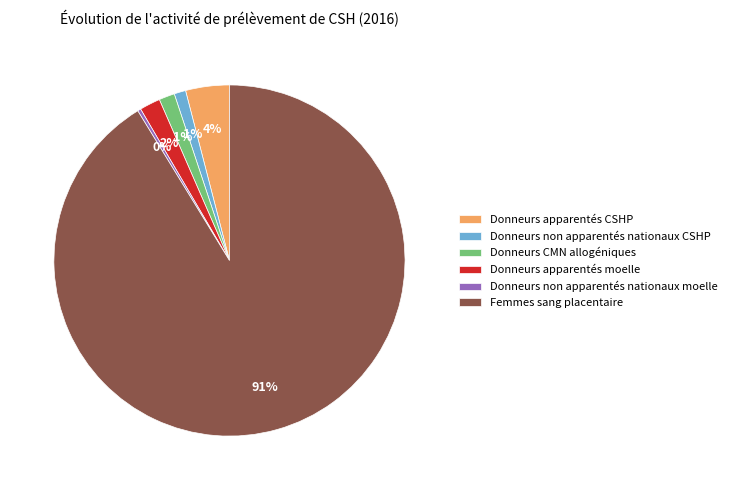

Does any single category account for the majority?

Yes